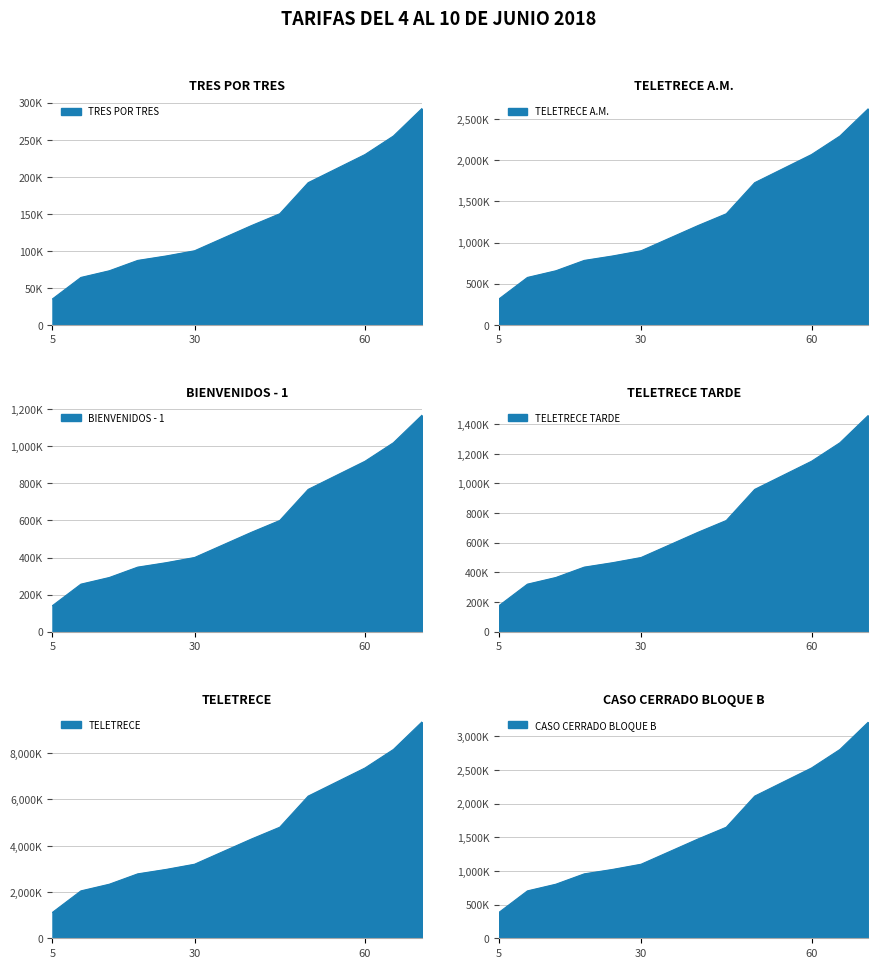

How many lines are shown in the chart?

6